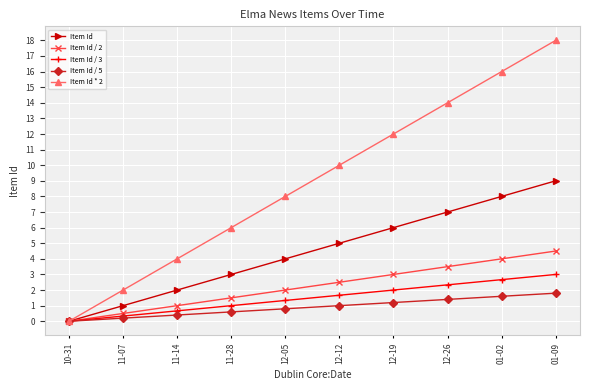

Rank the series by their maximum value, from lowest to highest.

Item Id / 5, Item Id / 3, Item Id / 2, Item Id, Item Id * 2